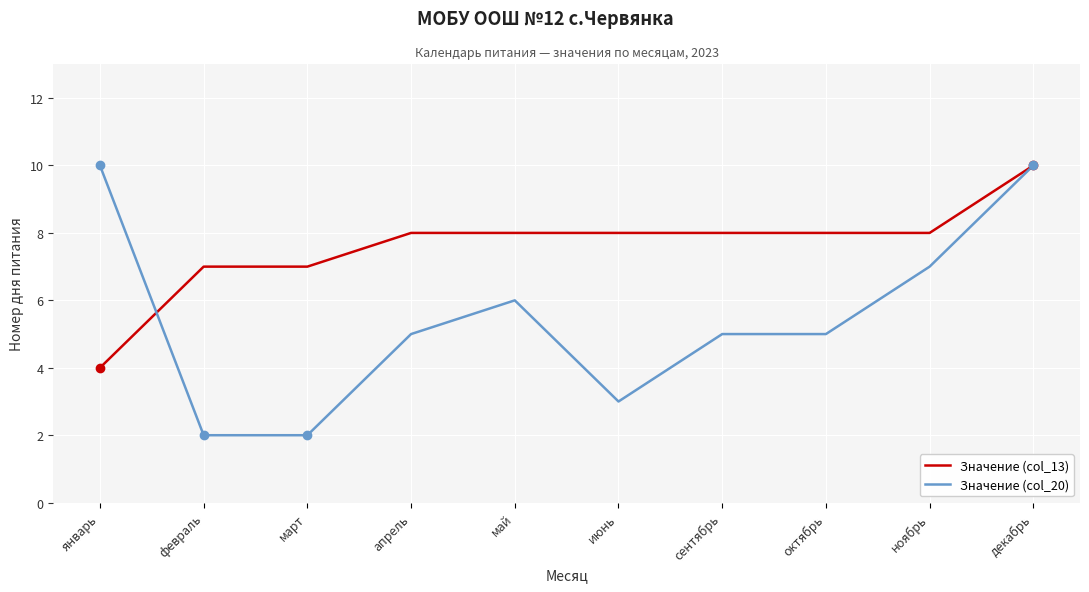

Rank the series by their average value, from lowest to highest.

Значение (col_20), Значение (col_13)